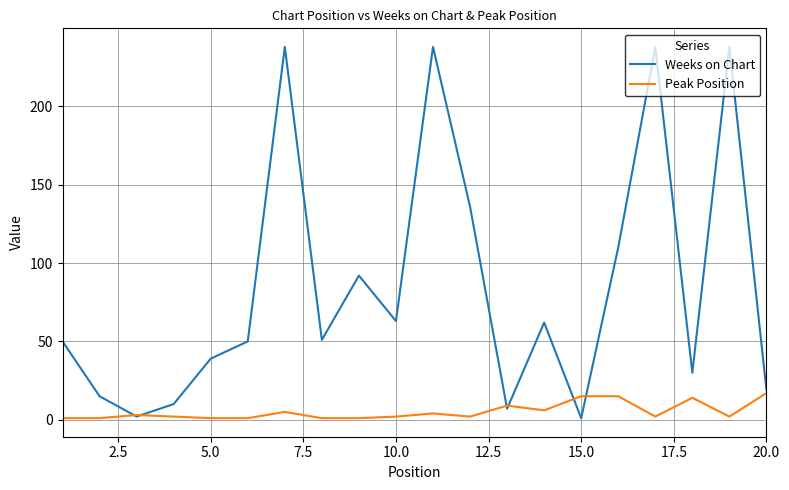

Which series has the widest spread of values?

Weeks on Chart